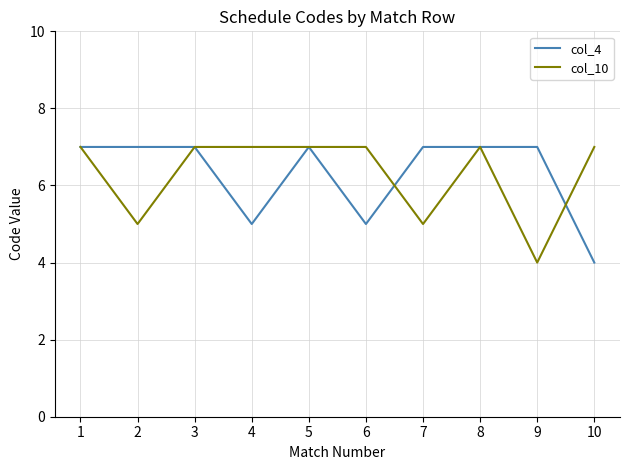

True or false: col_4 has a value of 9 at 1.

False